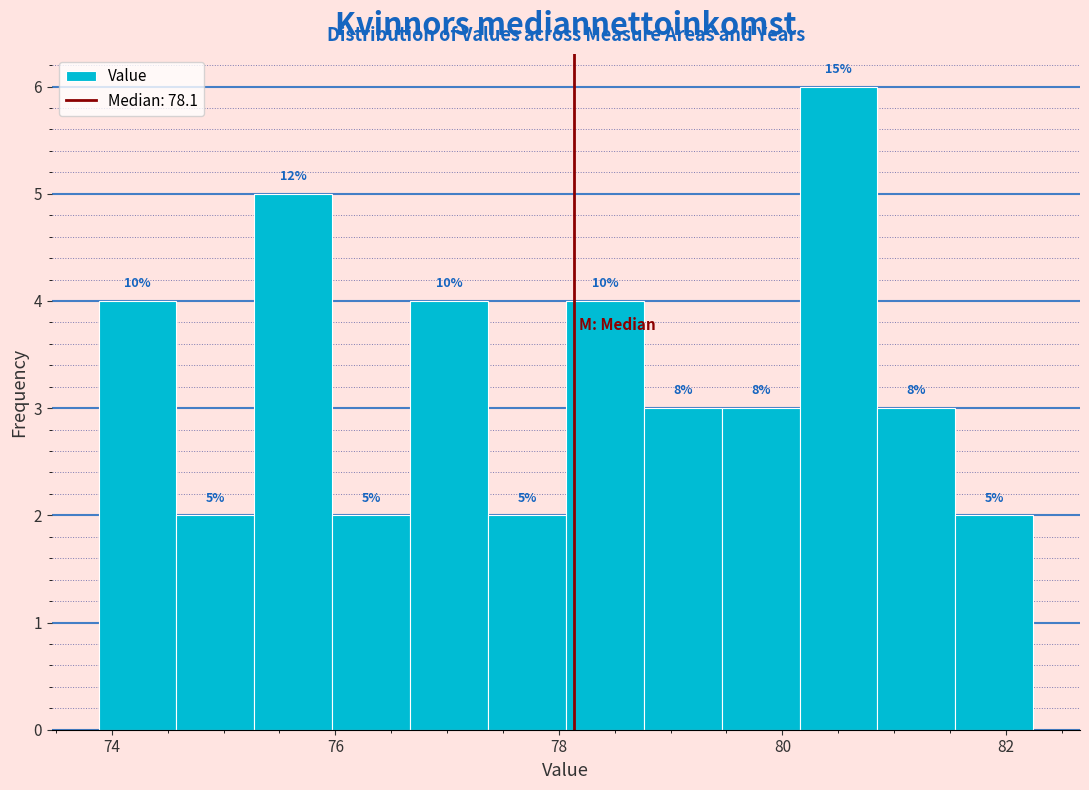

Around what value on the x-axis is the tallest bar? Give the approximate position of its centre, as read against the axis.

80.6